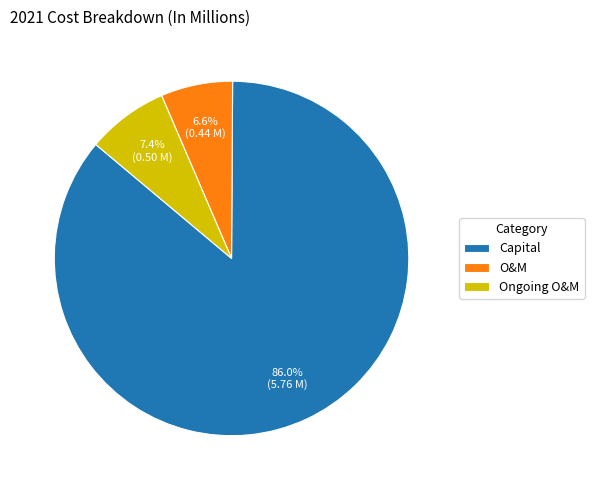

Combined, do O&M and Capital account for over 50%?

Yes